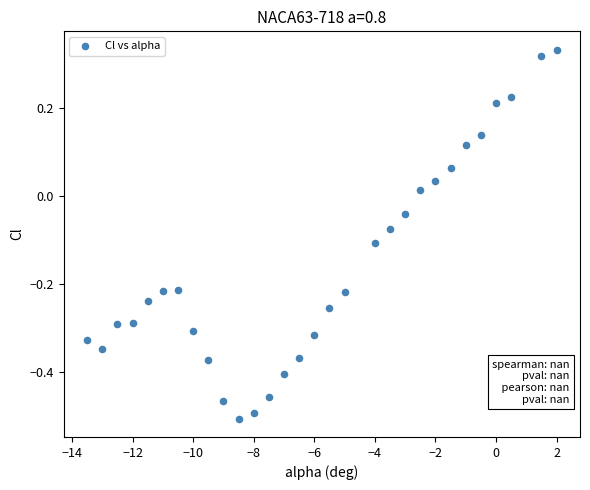

What is the range of X values (max minus min)?

15.5